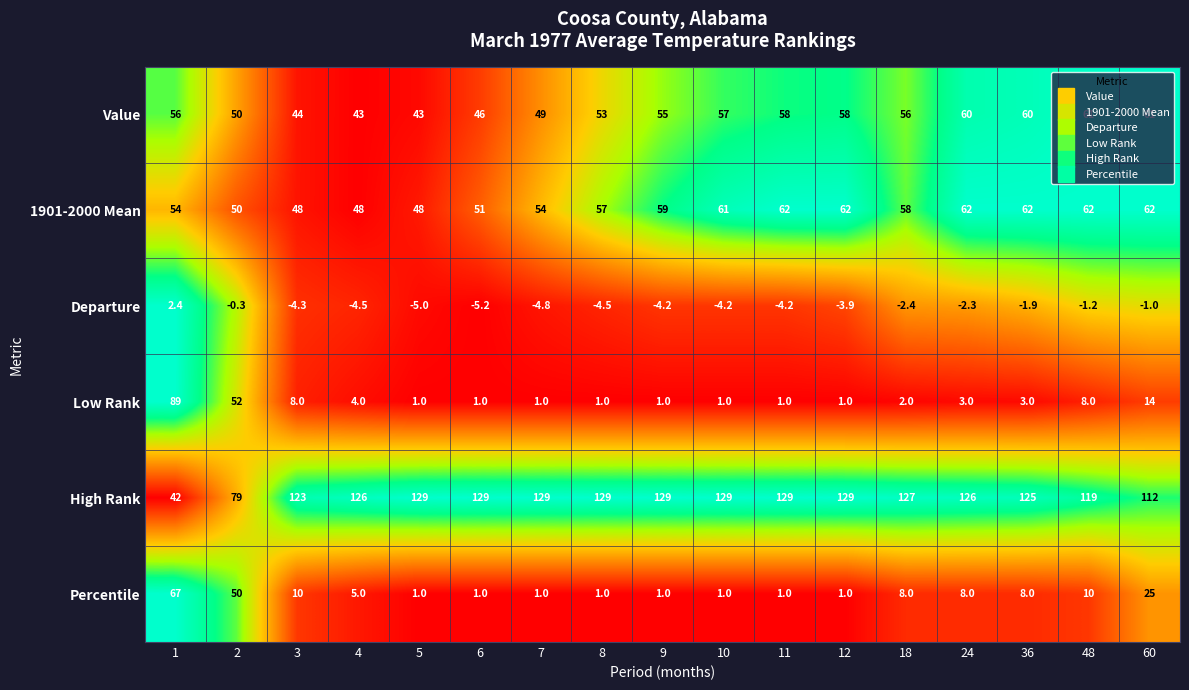

True or false: High Rank has a value of 25.1 at 36.

False